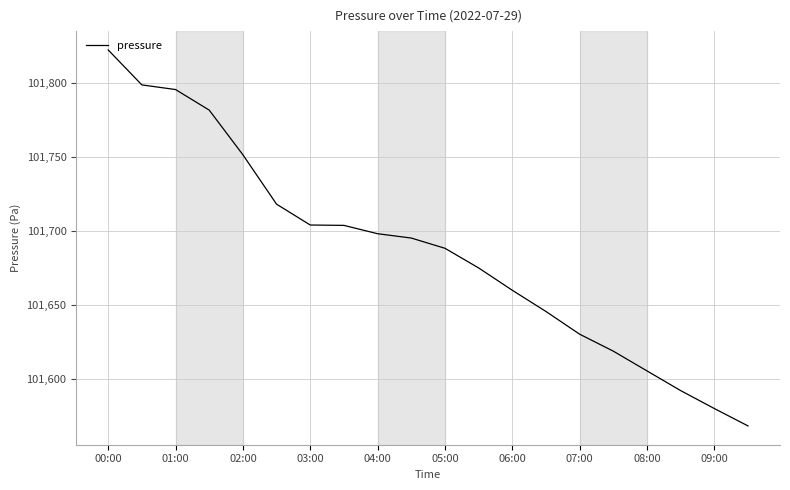

What is the greatest value displayed?

101822.6